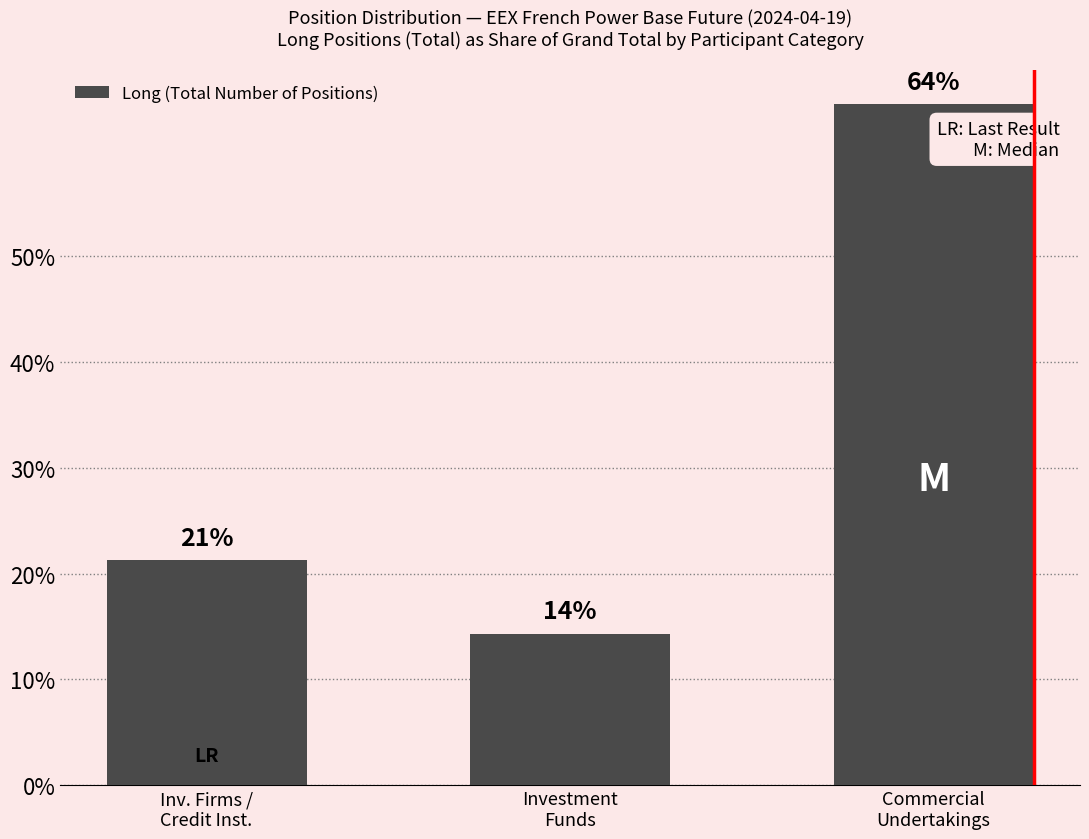

Does the chart contain any negative values?

No